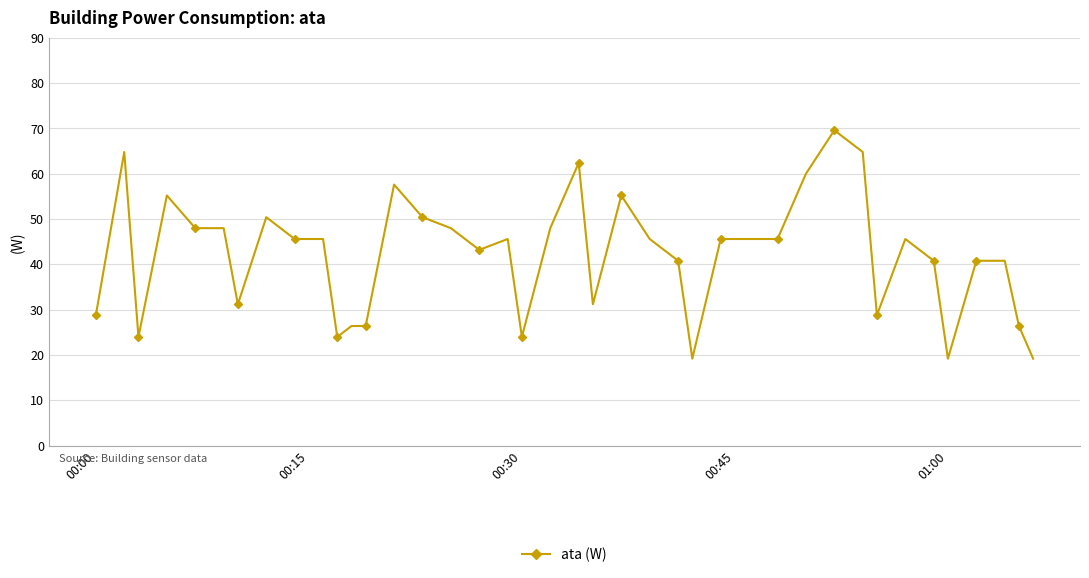

What is the greatest value displayed?

69.6